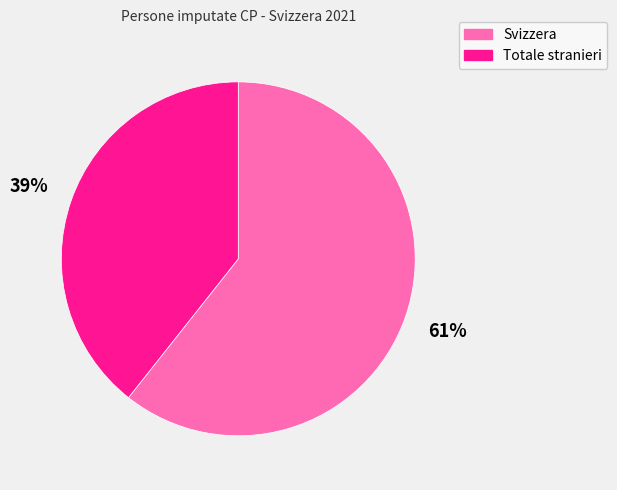

True or false: Svizzera accounts for 54% of the total.

False